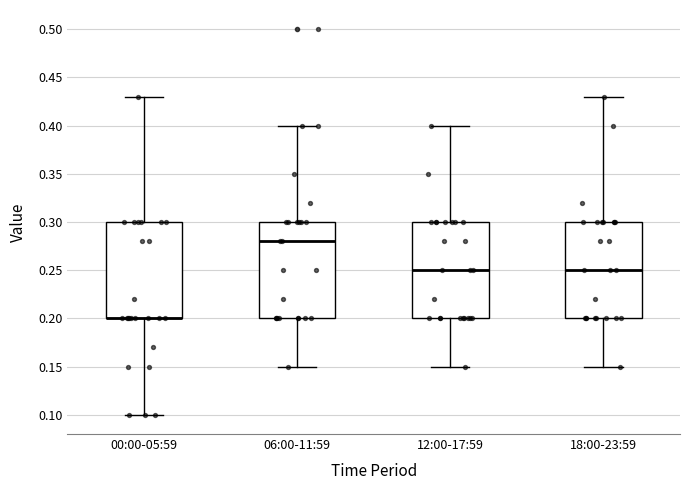

Reading left to right, read every box against the y-axis: the position of its median line, the range the box covers, and the ends of its whiskers. The values are not printed on the chart, so give them approximately, as read against the axis.

00:00-05:59: median 0.20 (drawn on the box's lower edge), box 0.20 to 0.30, whiskers 0.10 to 0.43
06:00-11:59: median 0.28, box 0.20 to 0.30, whiskers 0.15 to 0.40
12:00-17:59: median 0.25, box 0.20 to 0.30, whiskers 0.15 to 0.40
18:00-23:59: median 0.25, box 0.20 to 0.30, whiskers 0.15 to 0.43